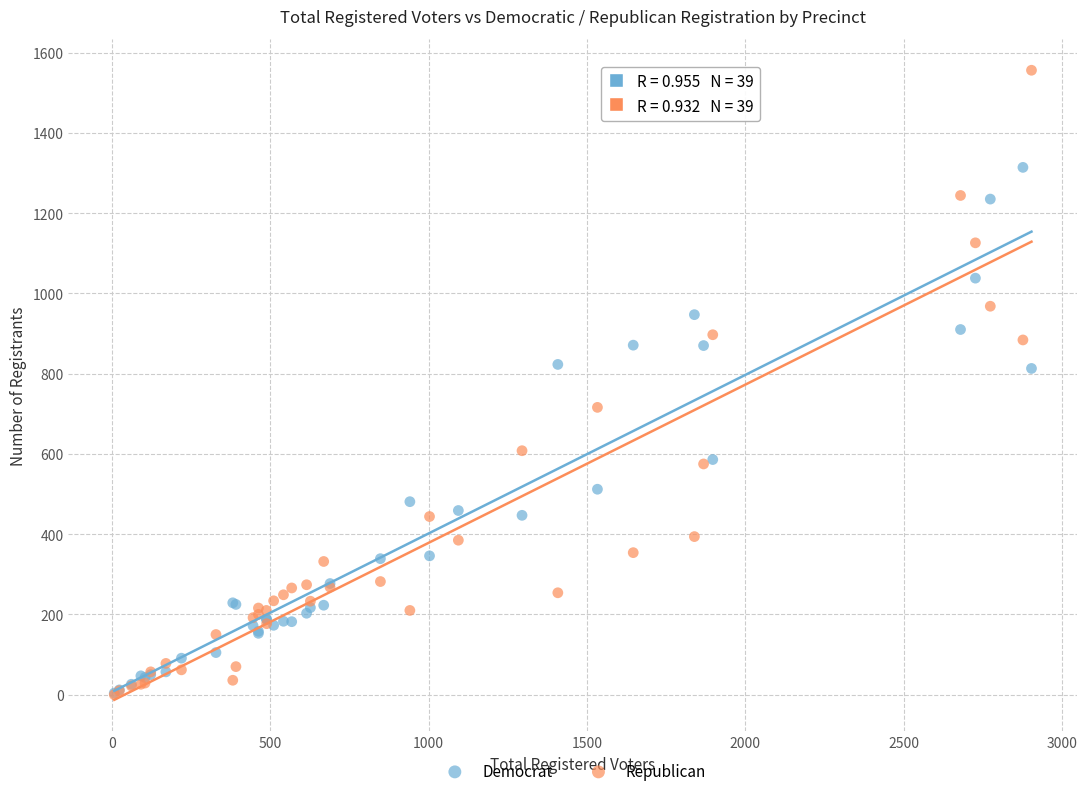

What are all the series names shown in the legend?

Democrat, Republican